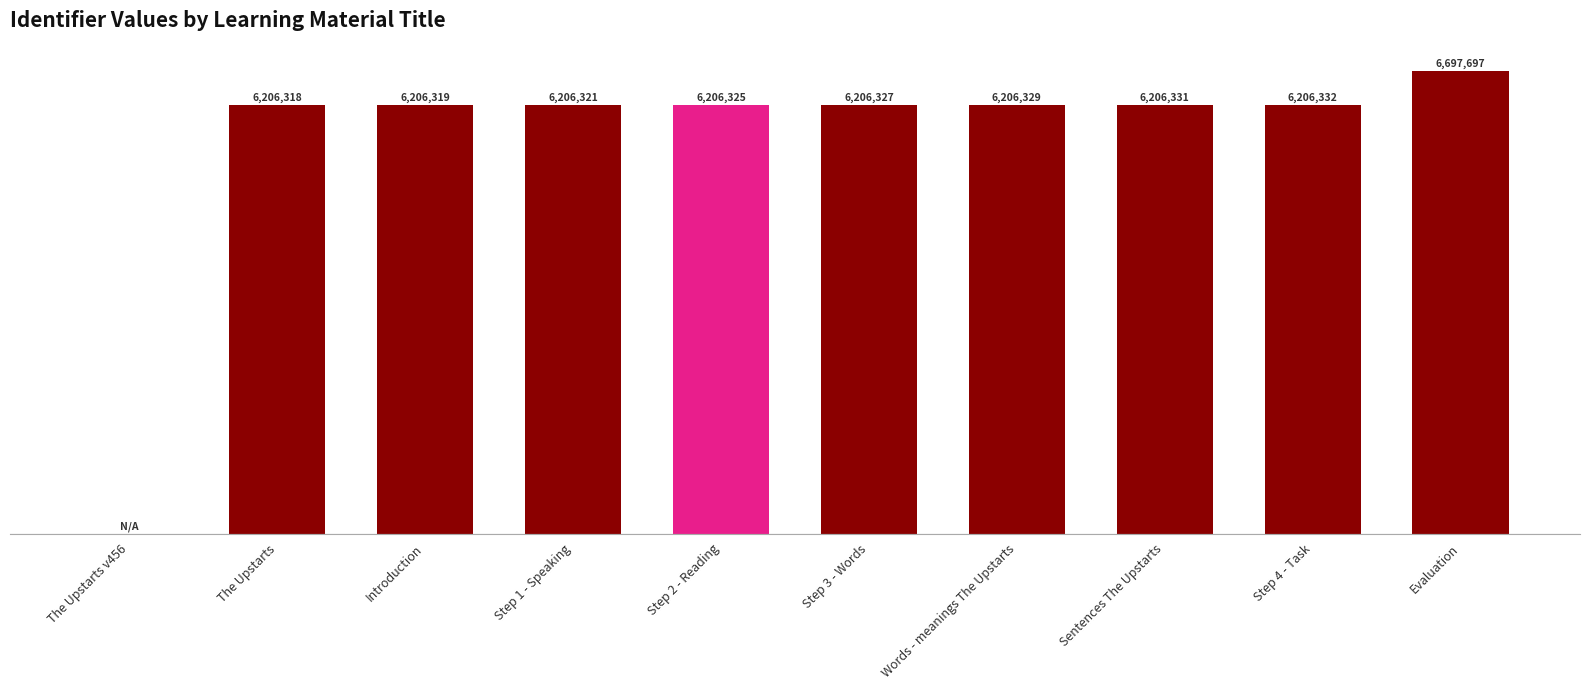

Which label corresponds to the largest value in the chart?

Evaluation